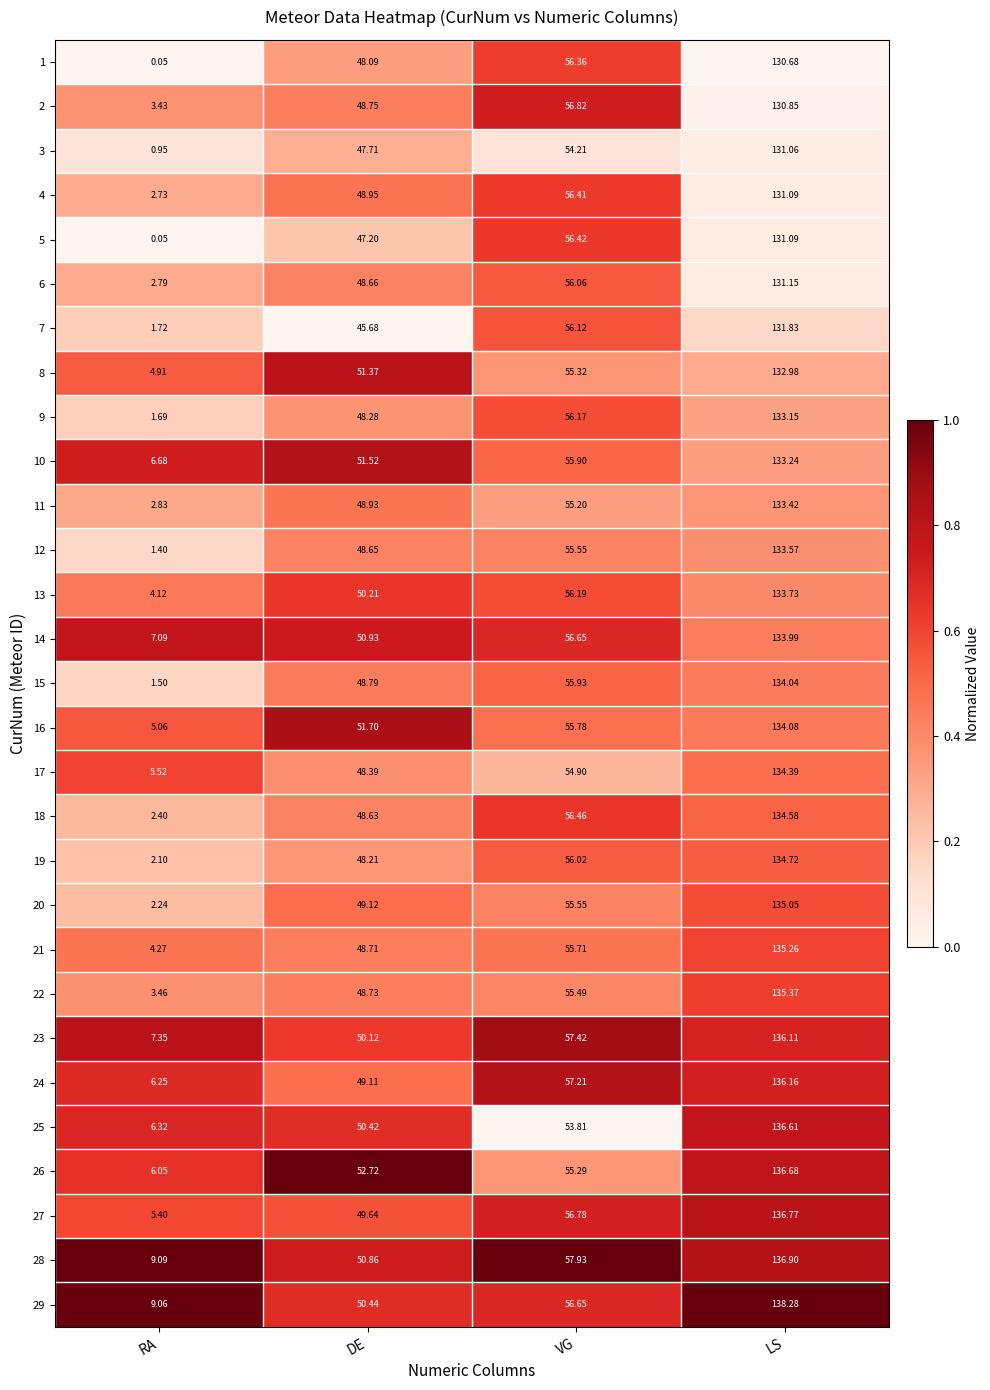

Rank the categories by 2 value from lowest to highest.

RA, DE, VG, LS